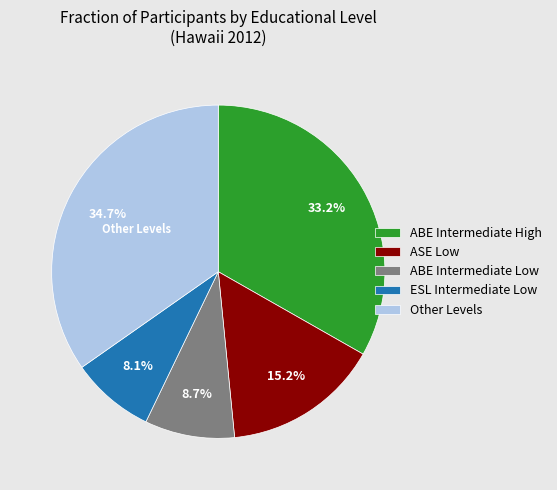

Does ABE Intermediate High account for over 50% of the chart?

No